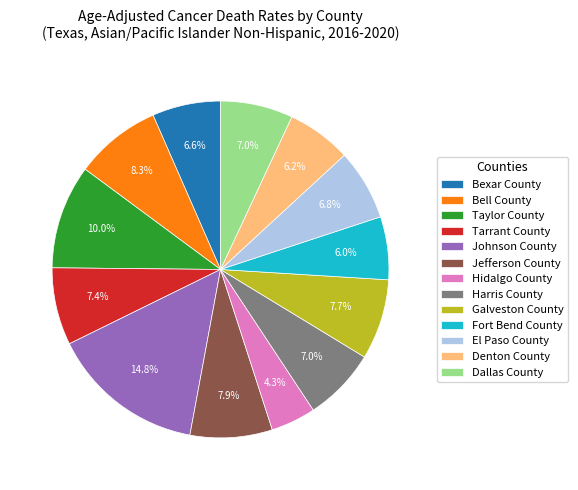

Is the sum of Hidalgo County and Denton County greater than half?

No